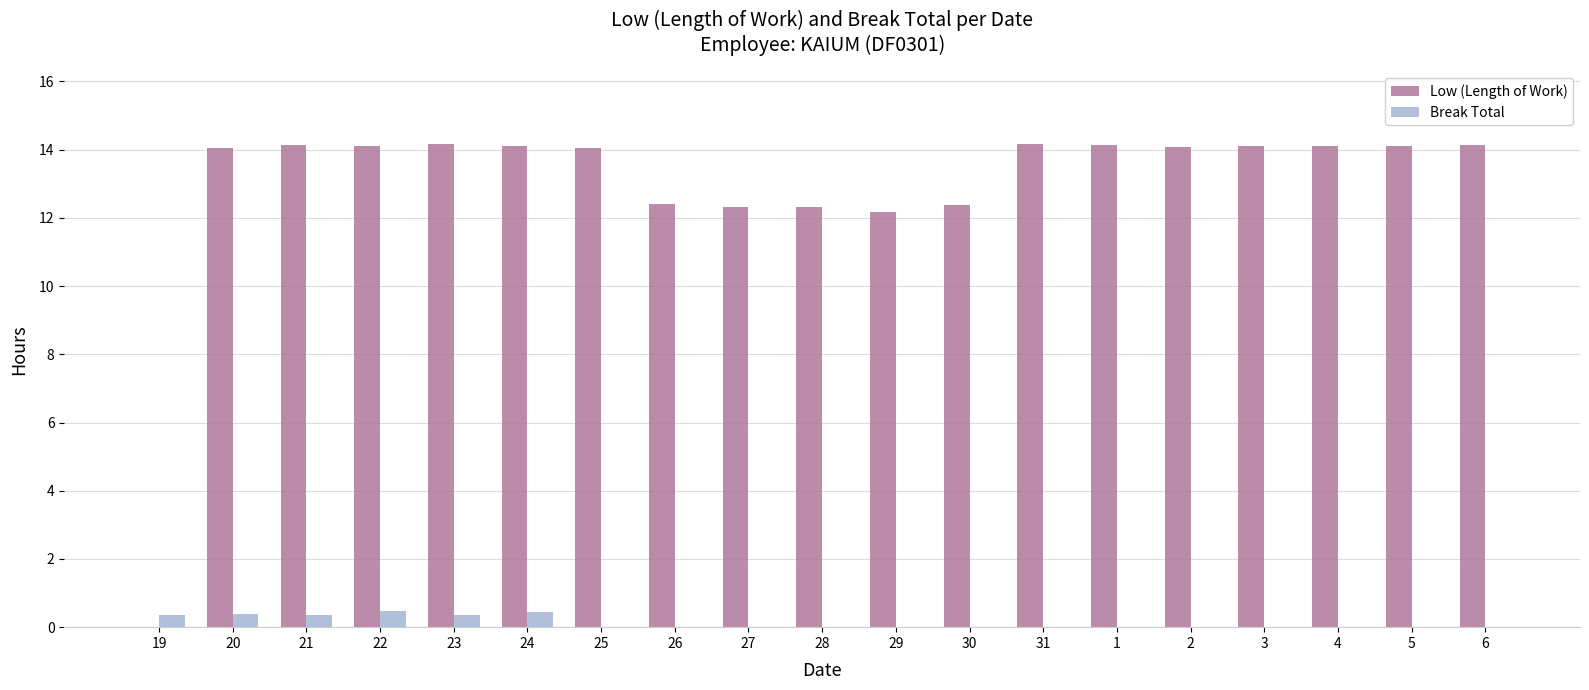

Is the value of Low (Length of Work) at 27 greater than the value of Break Total at 2?

Yes